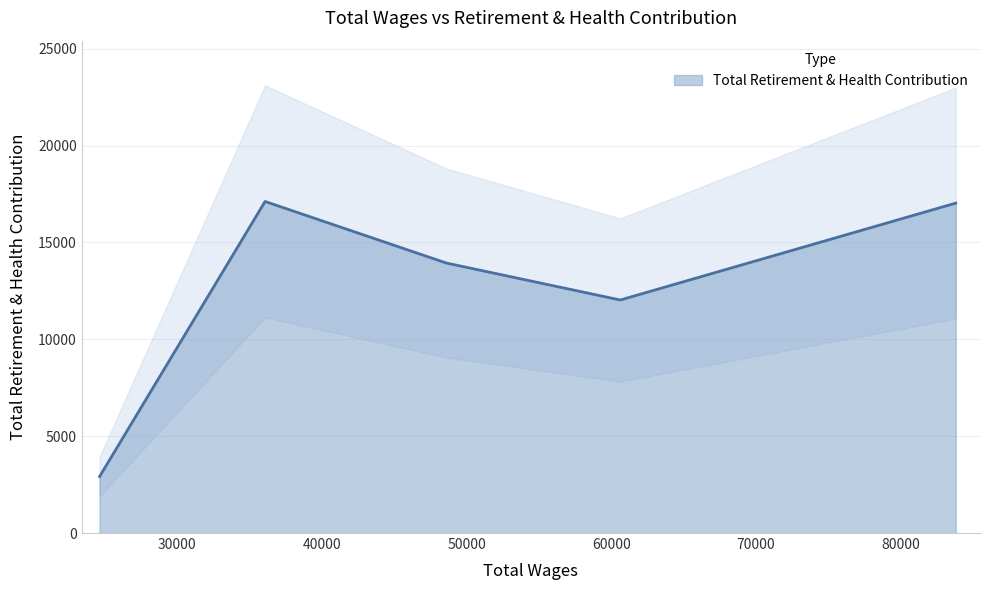

How many lines are shown in the chart?

1